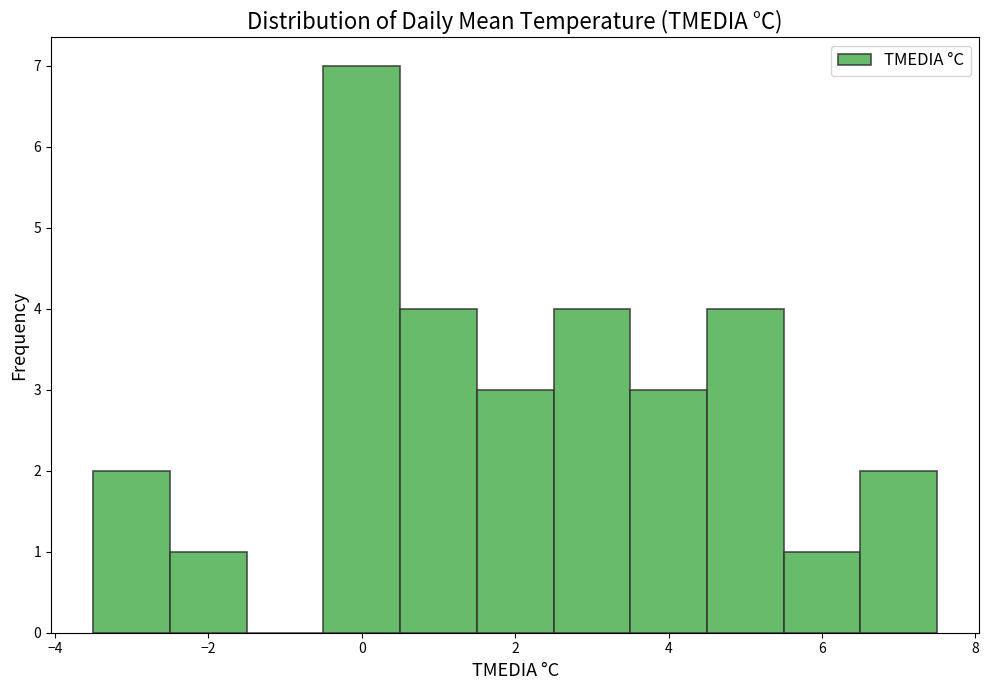

How tall is the bar that spans 0.5 to 1.5 on the x-axis? Neither the bar edges nor the heights are printed on the chart, so give them approximately, as read against the axes.

4